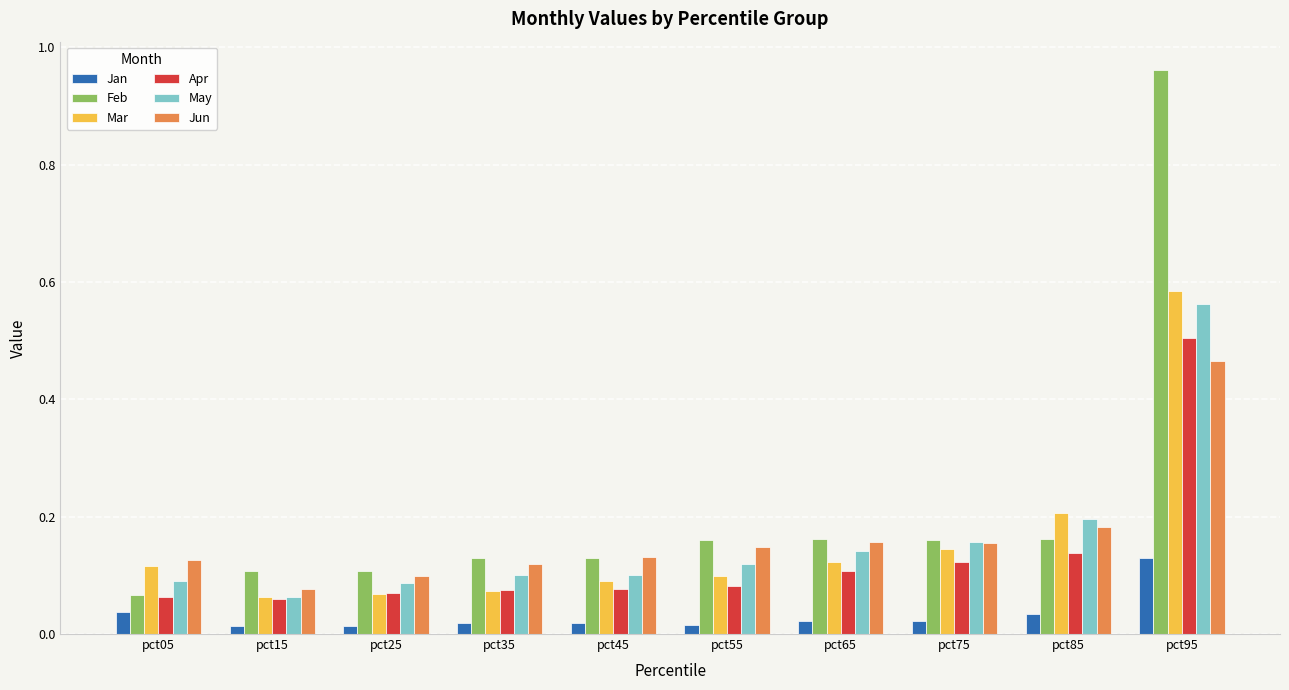

True or false: Feb has a value of 0.1 at pct05.

True